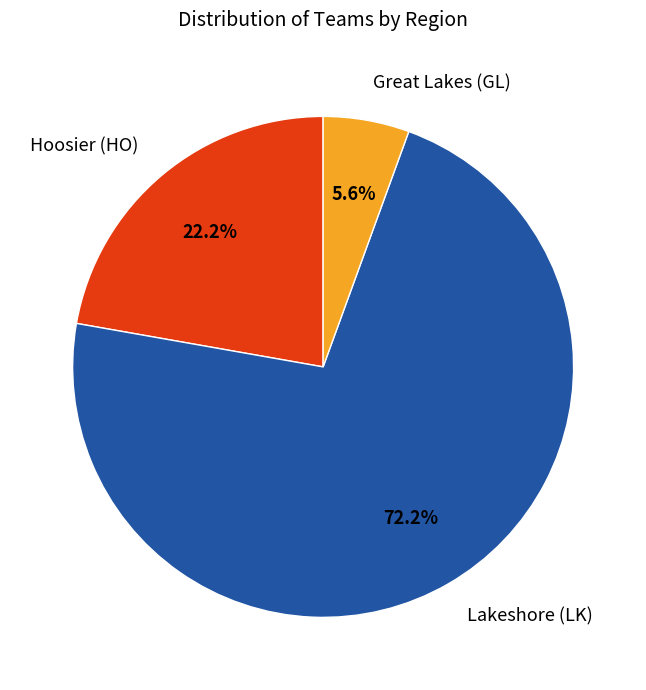

What is the smallest slice in the pie chart?

Great Lakes (GL)